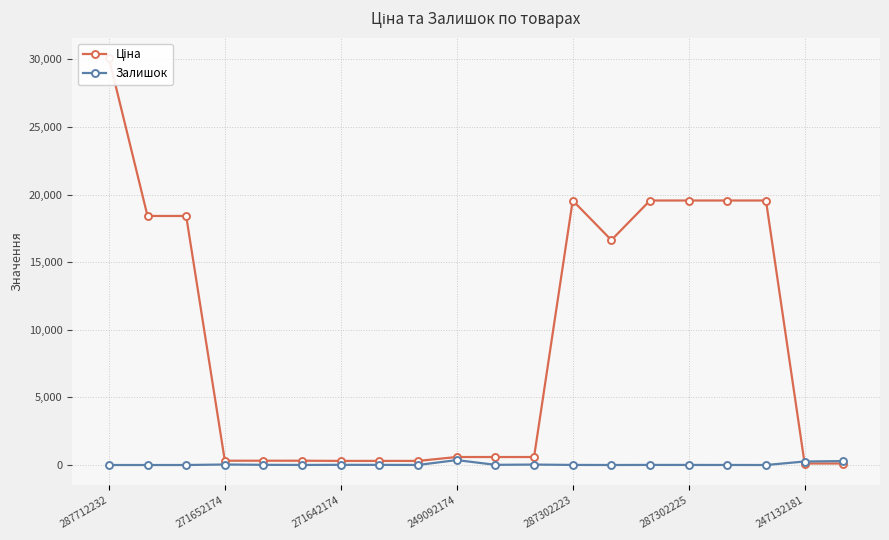

How many values in the Залишок series are below 7?

9